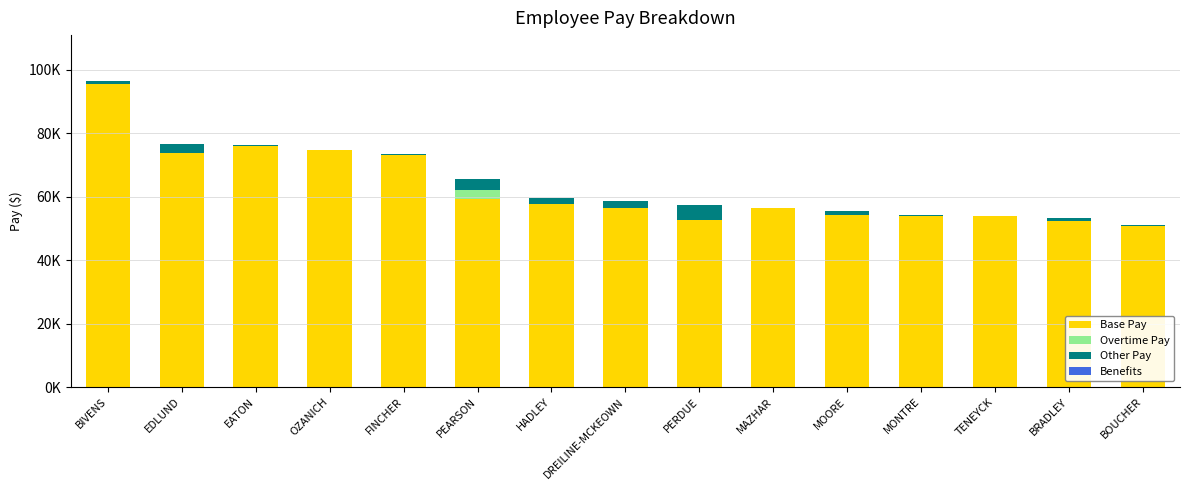

What is the label of the 14th bar from the left?

BRADLEY